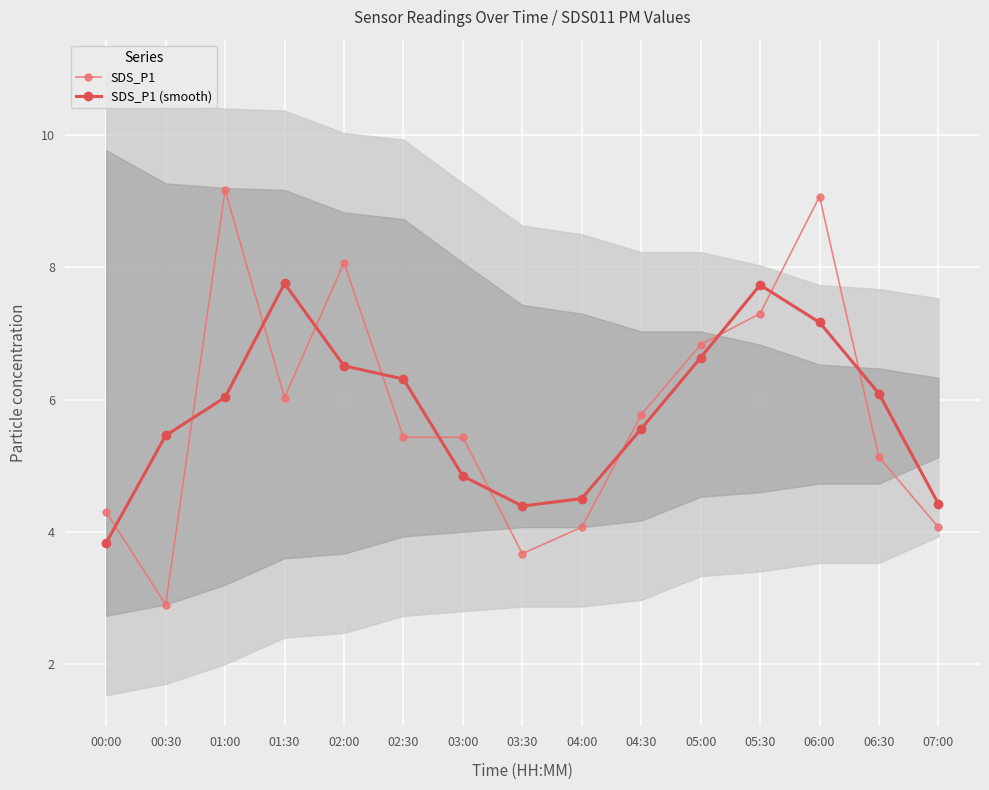

What is the highest value of the SDS_P1 (smooth) series?

7.8